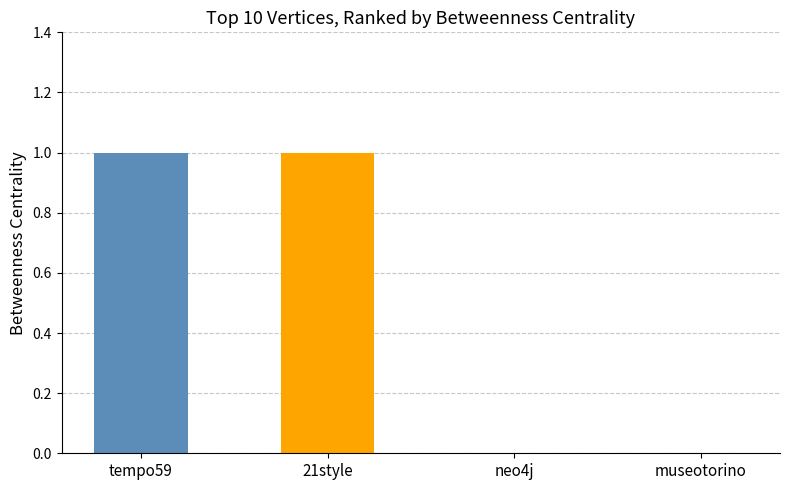

The chart shows a value of 0 at tempo59. True or false?

False